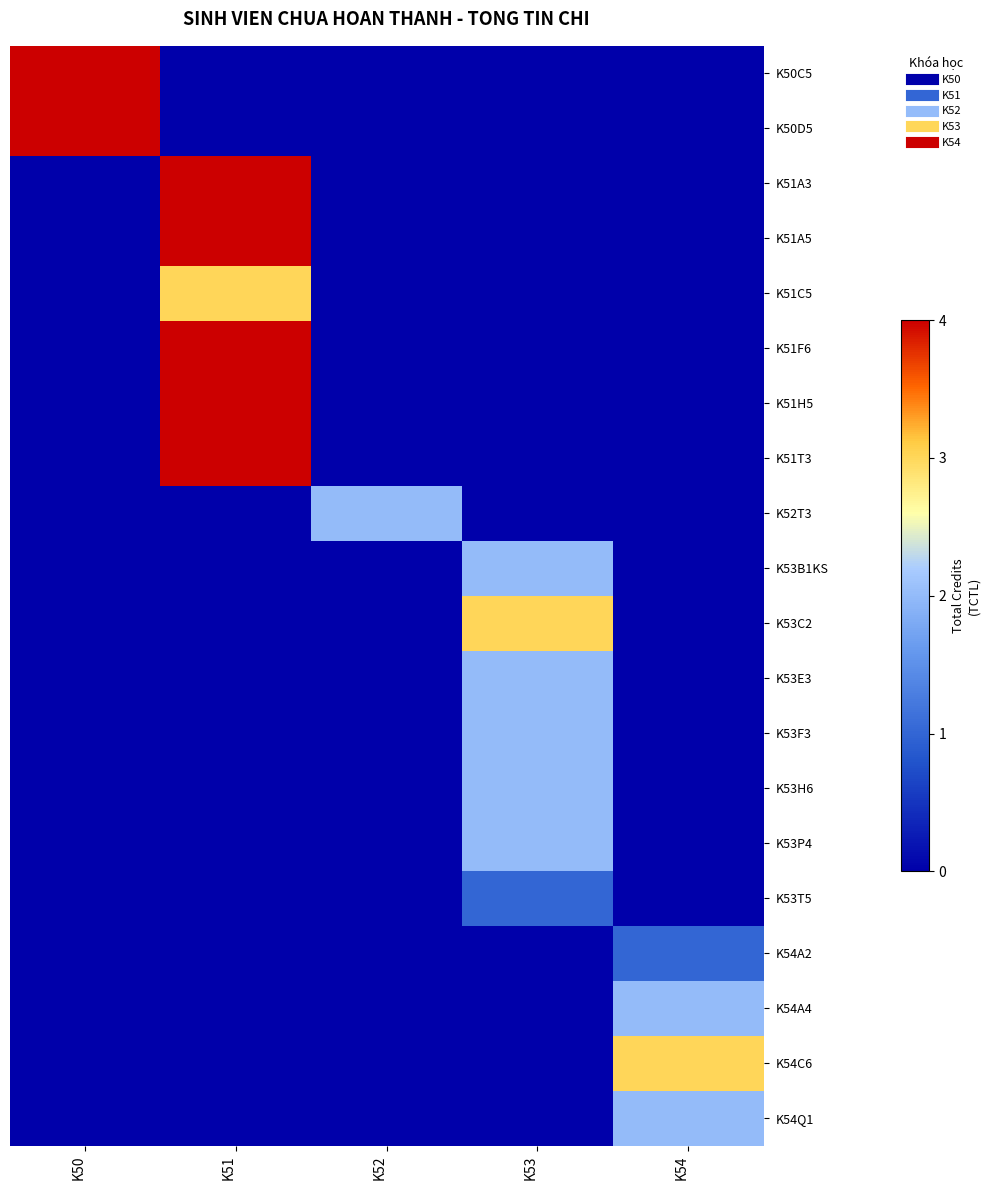

Between K51 and K50, which is larger?

K50